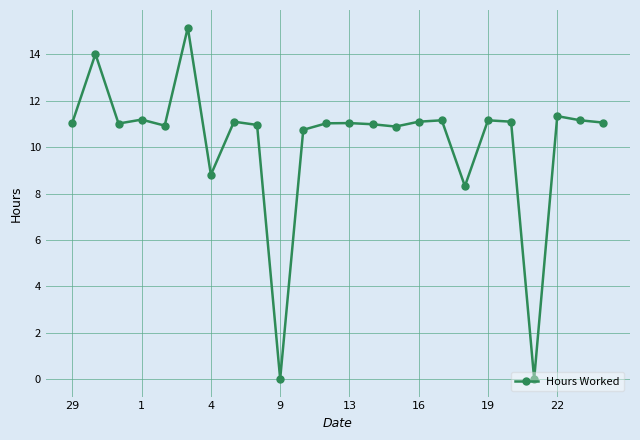

What is the greatest value displayed?

15.2